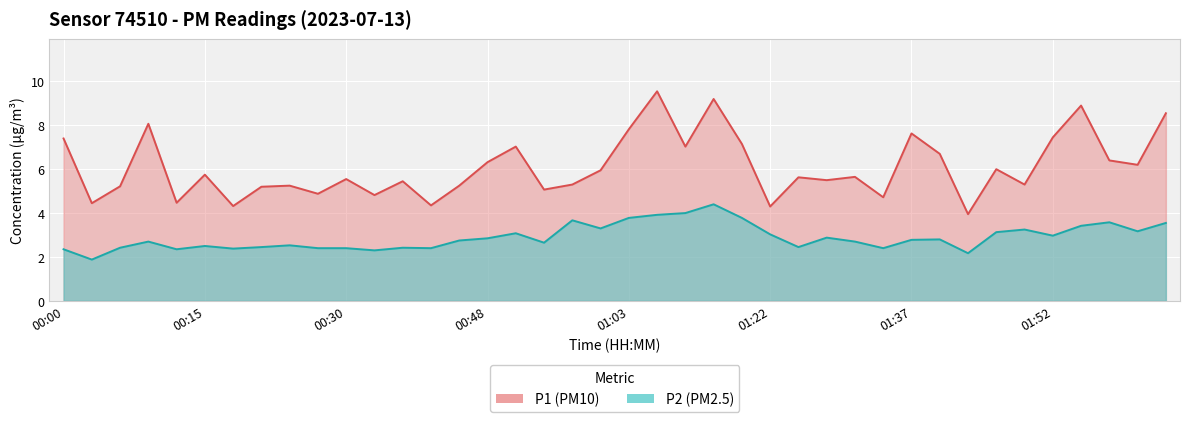

True or false: P1 and P2 cross at least once.

False